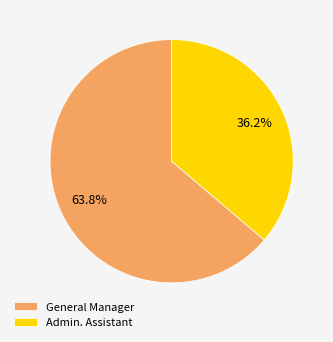

Combined, what portion of the pie is General Manager and Admin. Assistant?

100.0%